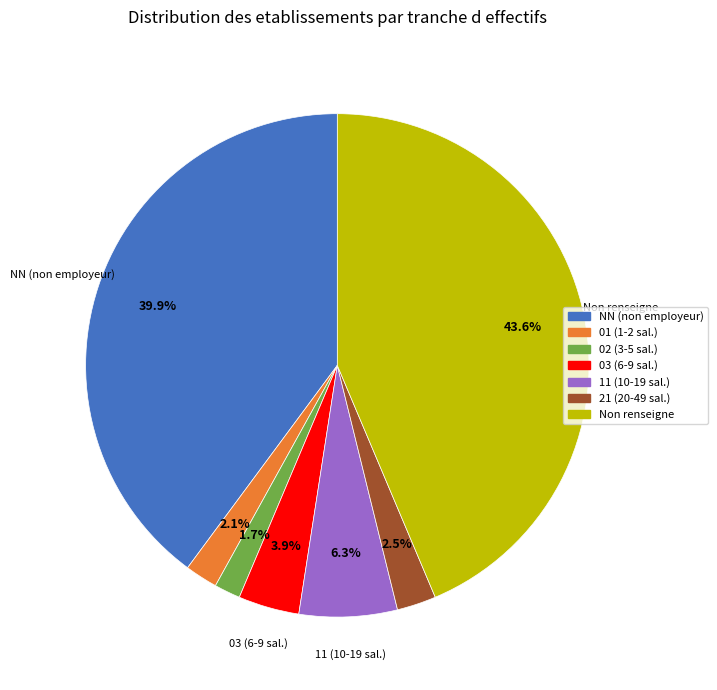

Count the number of slices in the pie.

7